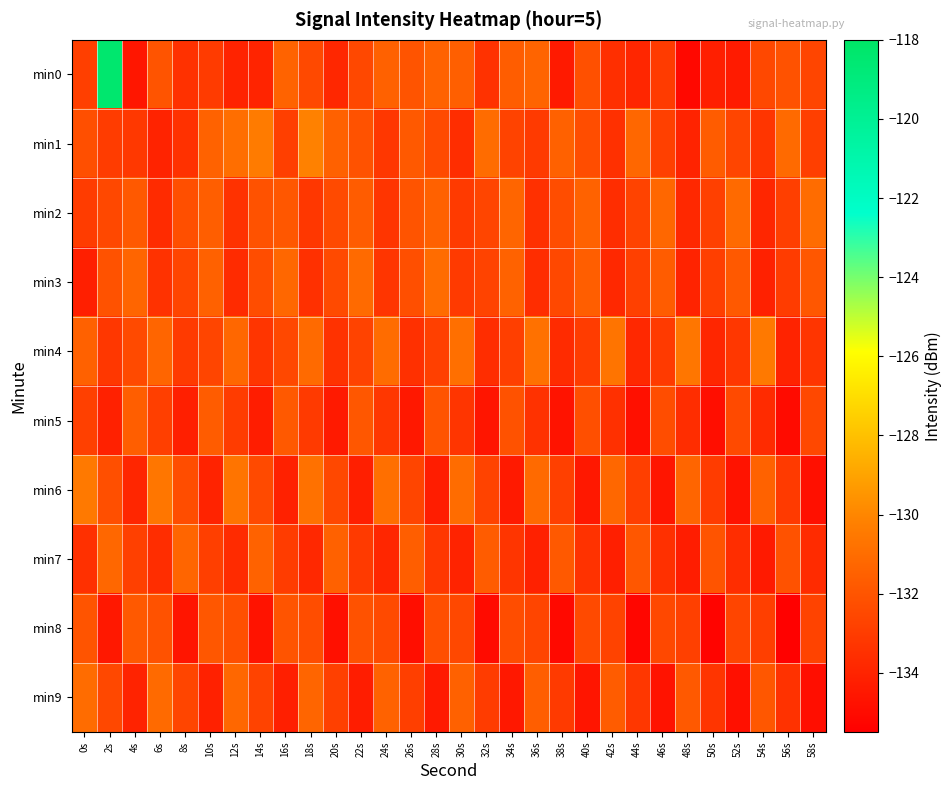

Which series has the largest range (max minus min)?

min0